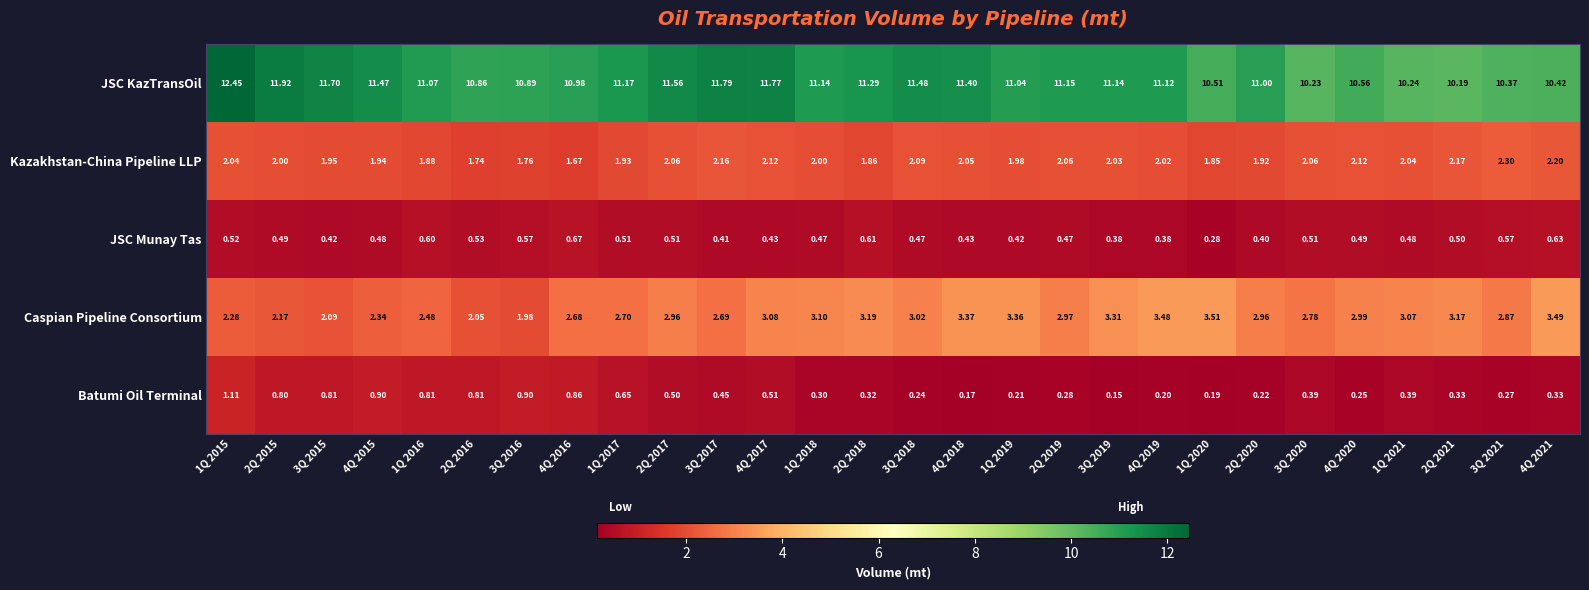

Which series has the largest range (max minus min)?

JSC KazTransOil